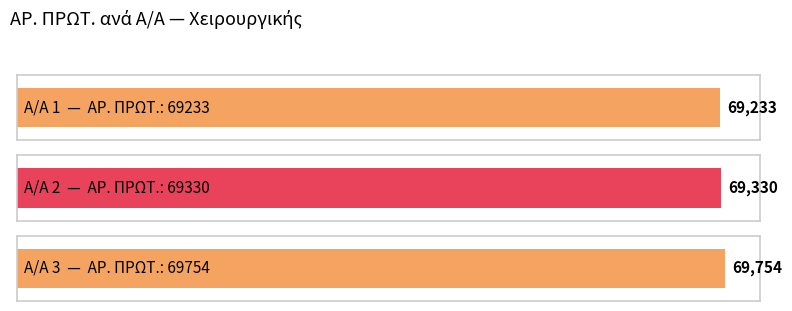

What is the sum of the values at 2 and 1?

138563